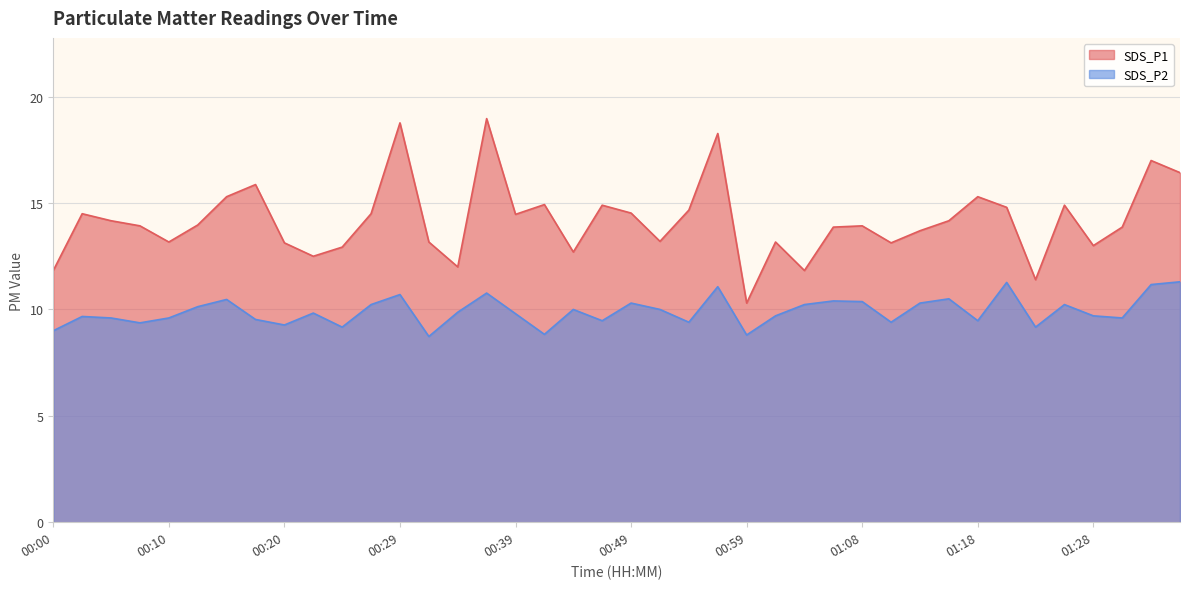

At which label does SDS_P2 reach its peak?

01:35